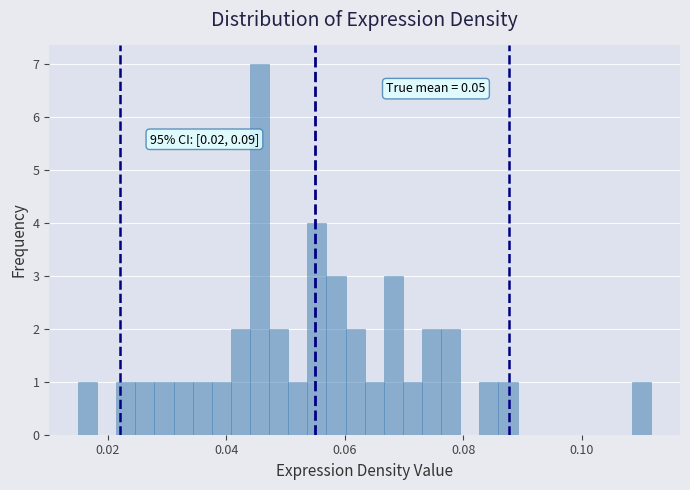

Around what value on the x-axis is the tallest bar? Give the approximate position of its centre, as read against the axis.

0.046